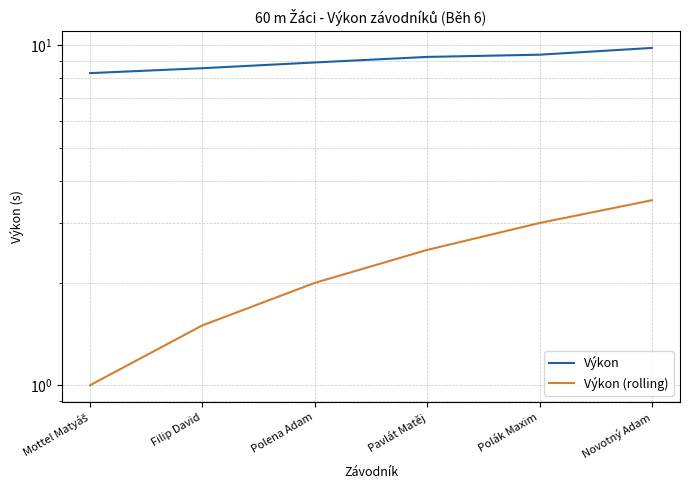

Does the chart display data point markers on the line(s)?

No